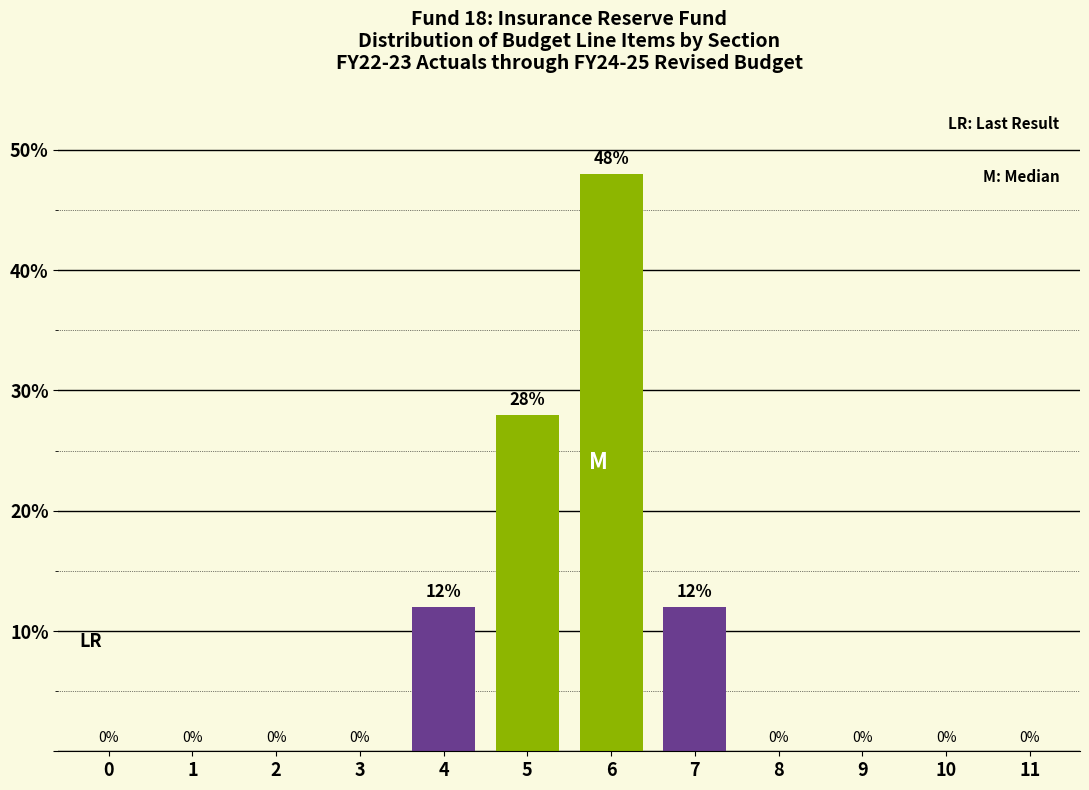

Reading left to right, what are all the values shown in this chart?

0=0.0	1=0.0	2=0.0	3=0.0	4=12.0	5=28.0	6=48.0	7=12.0	8=0.0	9=0.0	10=0.0	11=0.0